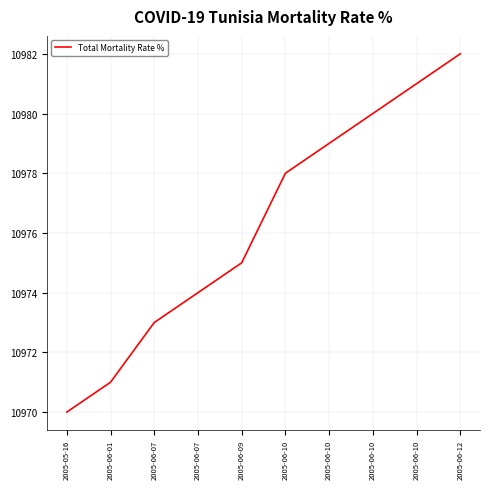

How many distinct data groups are displayed?

1